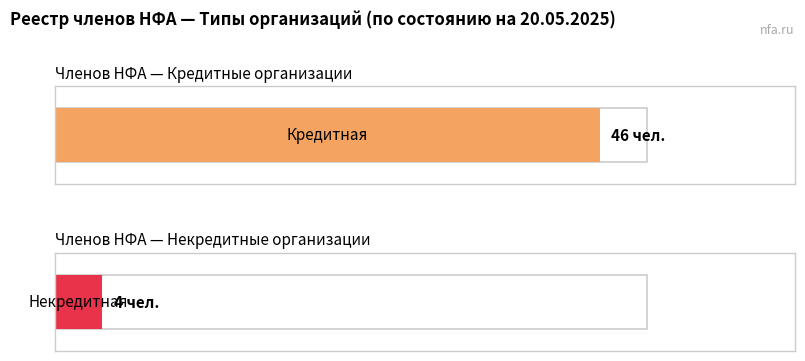

How many groups of bars are there?

2